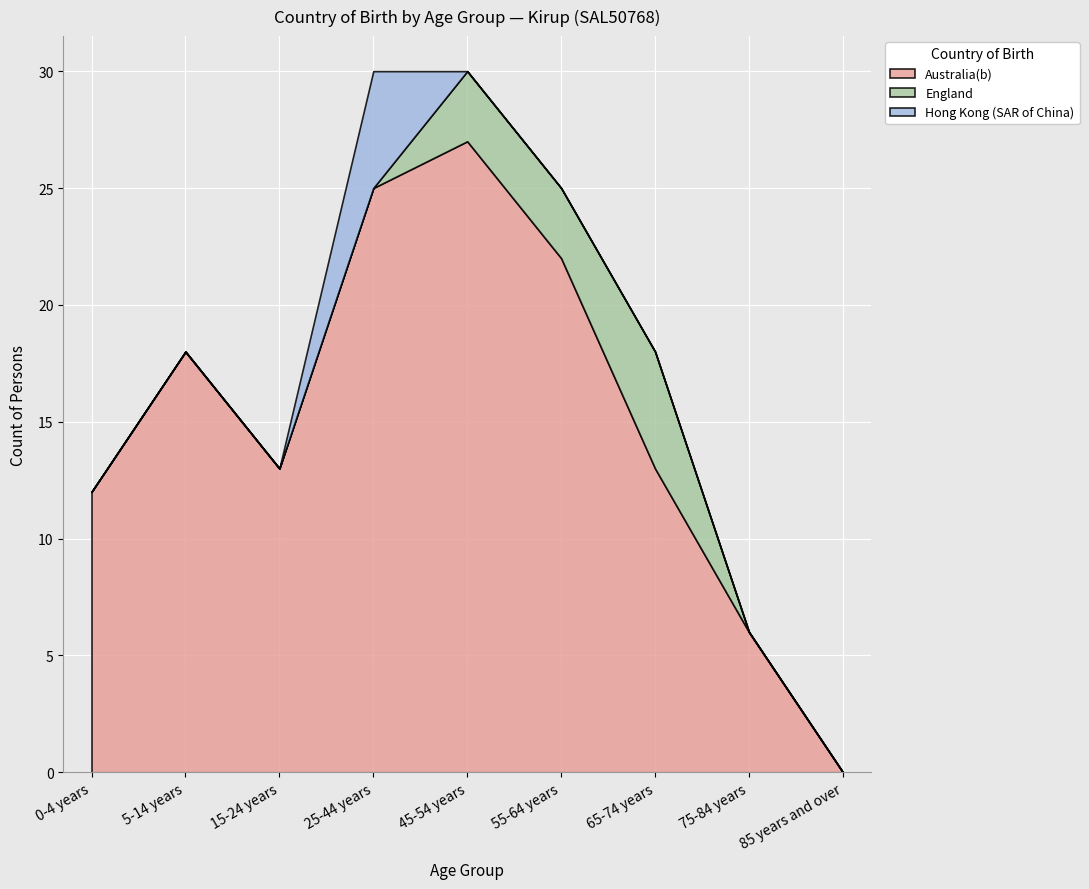

List the series in order of their peak value, lowest first.

England, Hong Kong (SAR of China), Australia(b)